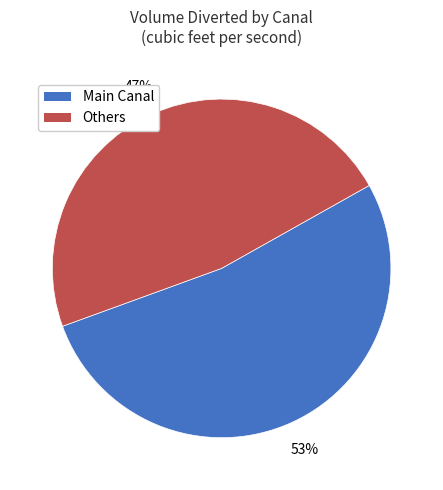

Is there any slice that represents more than half of the pie?

Yes